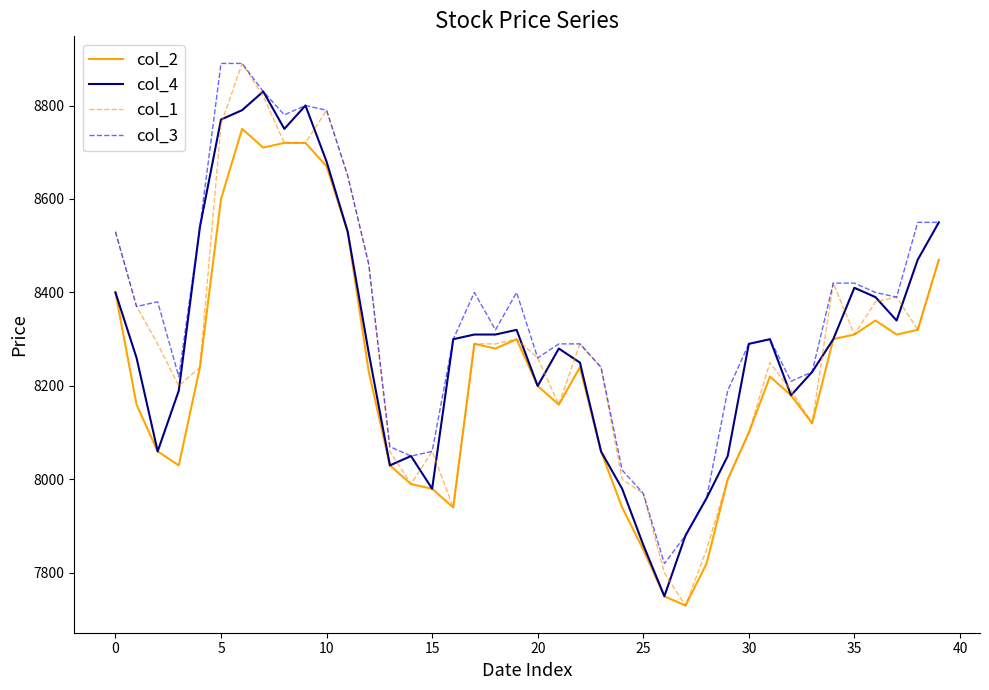

Reading left to right, list all the values displayed in this chart.

col_2: 8400	8160	8060	8030	8240	8600	8750	8710	8720	8720	8670	8530	8230	8030	7990	7980	7940	8290	8280	8300	8200	8160	8240	8060	7940	7850	7750	7730	7820	8000	8100	8220	8180	8120	8300	8310	8340	8310	8320	8470
col_4: 8400	8260	8060	8190	8540	8770	8790	8830	8750	8800	8680	8530	8270	8030	8050	7980	8300	8310	8310	8320	8200	8280	8250	8060	7980	7860	7750	7880	7960	8050	8290	8300	8180	8230	8300	8410	8390	8340	8470	8550
col_1: 8530	8370	8290	8200	8240	8760	8890	8820	8720	8720	8790	8650	8460	8060	7990	8060	7940	8290	8290	8300	8260	8160	8290	8240	8000	7970	7800	7730	7850	8000	8100	8250	8190	8120	8420	8310	8380	8390	8320	8470
col_3: 8530	8370	8380	8220	8540	8890	8890	8830	8780	8800	8790	8650	8460	8070	8050	8060	8300	8400	8320	8400	8260	8290	8290	8240	8020	7970	7820	7880	7960	8190	8290	8300	8210	8230	8420	8420	8400	8390	8550	8550